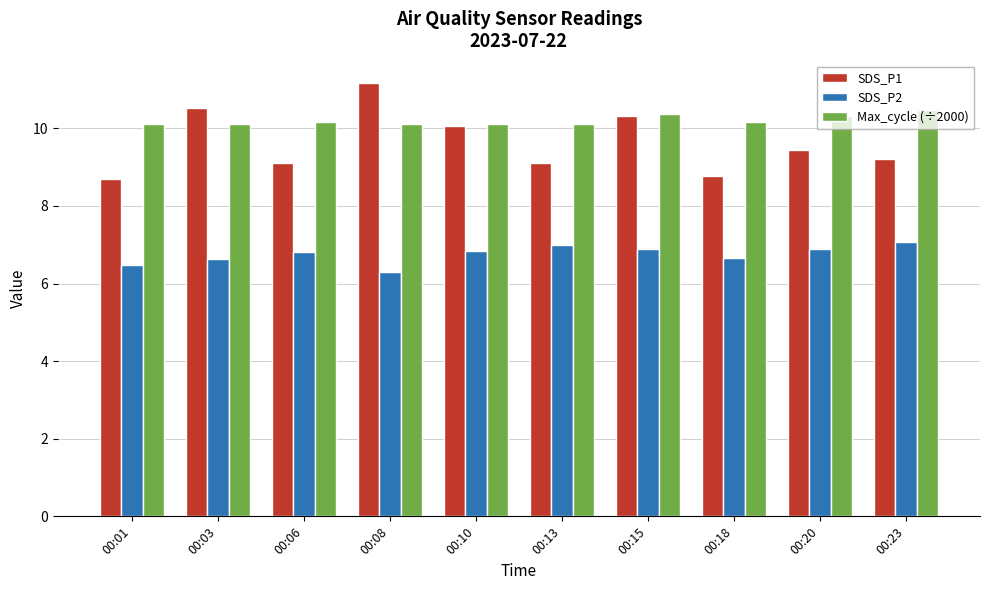

True or false: SDS_P1 has a value of 8.8 at 00:18.

True